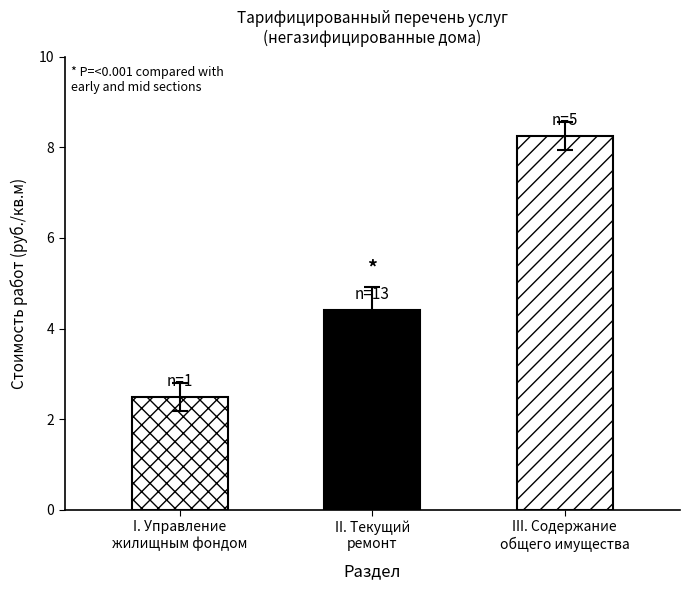

True or false: the data shows 1.2 at Управление жилищным фондом.

False